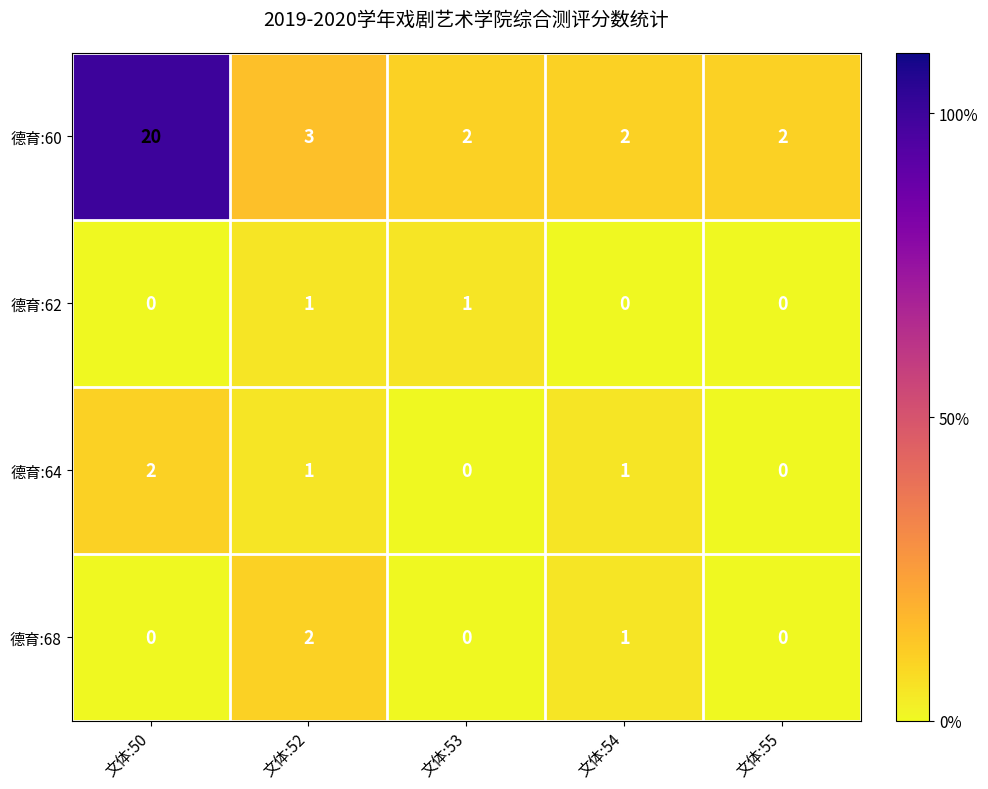

How many 德育:62 values are between 0 and 1?

5